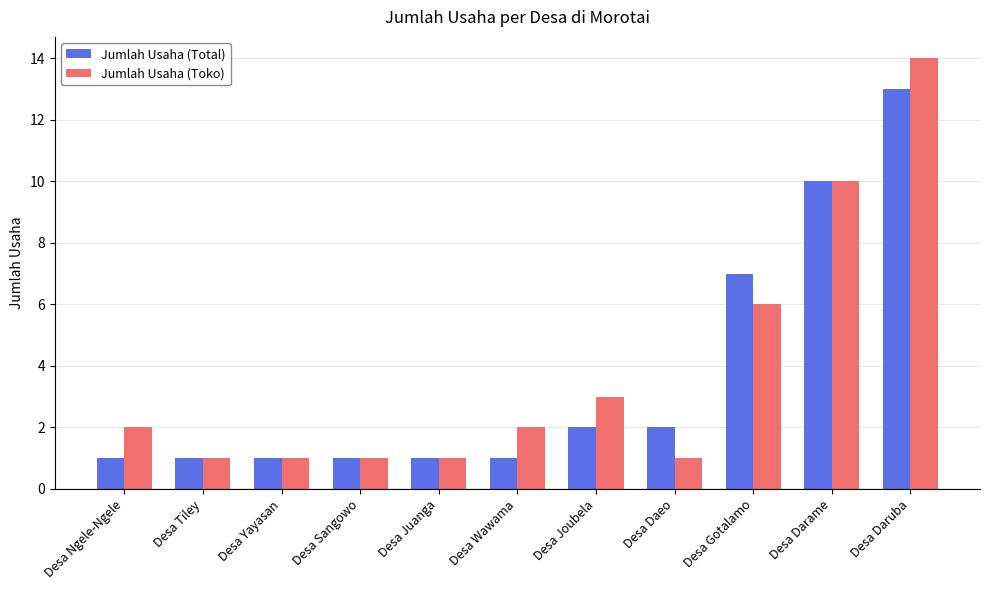

What is the label of the 10th bar from the right?

Desa Tiley